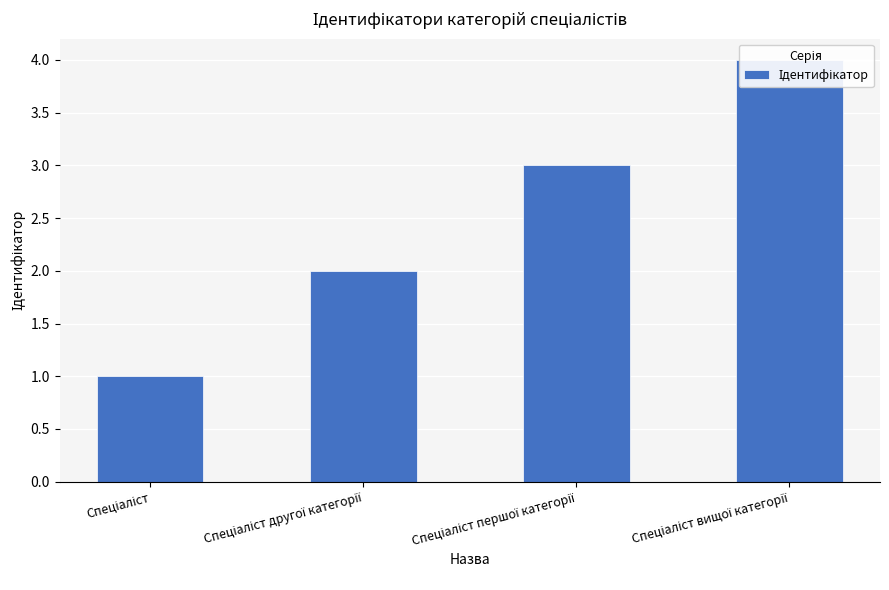

List the labels in order of value, largest first.

Спеціаліст вищої категорії, Спеціаліст першої категорії, Спеціаліст другої категорії, Спеціаліст